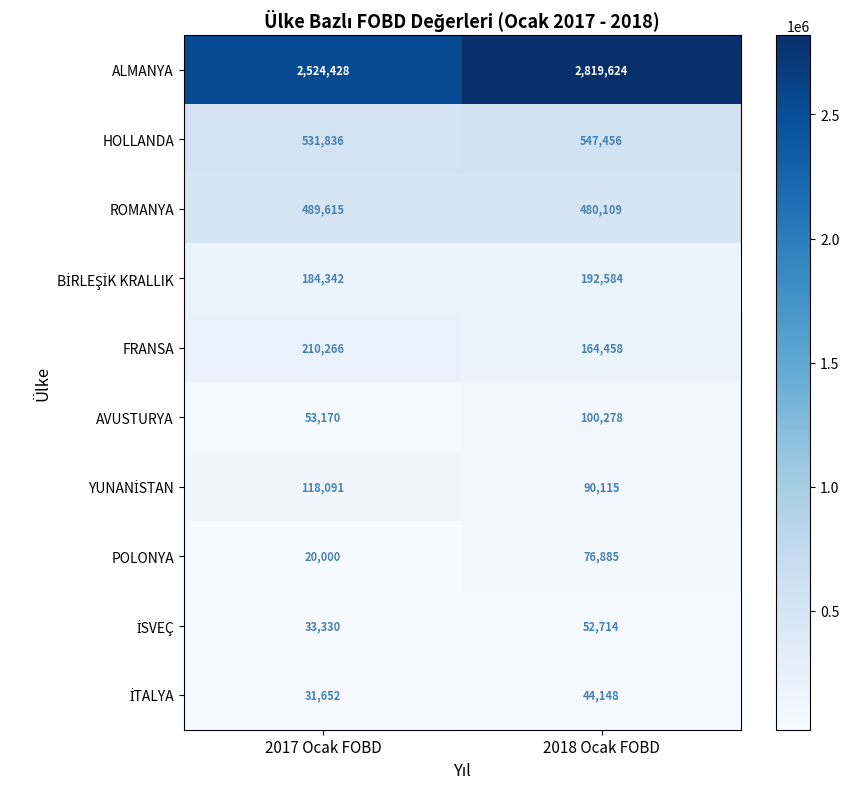

At which category is the sum across all series the highest?

2018 Ocak FOBD